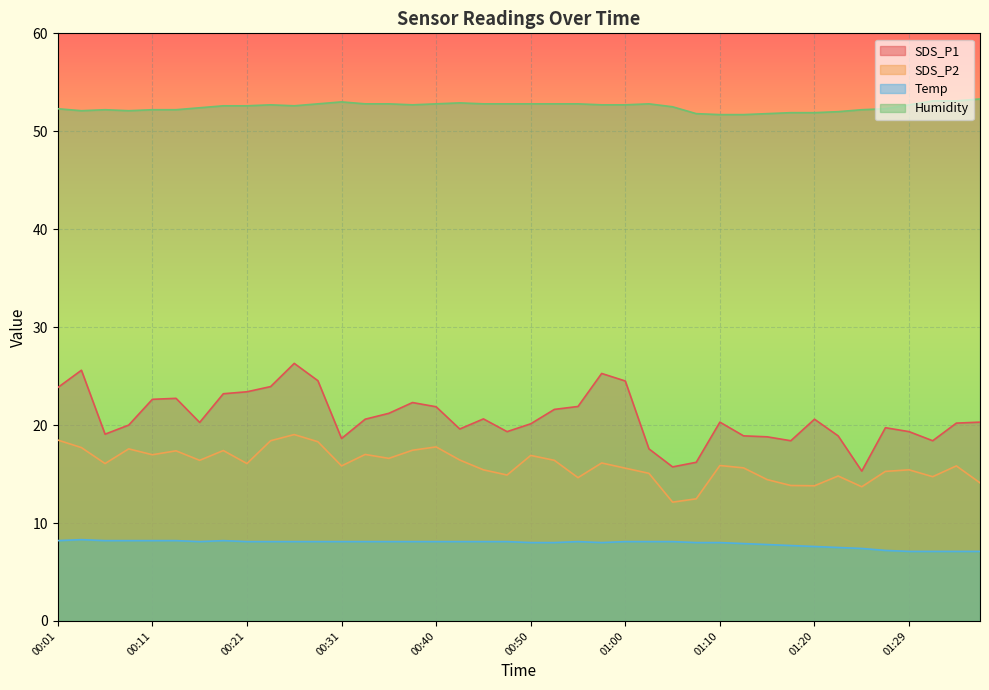

The SDS_P1 series shows 45.8 at 00:26. True or false?

False